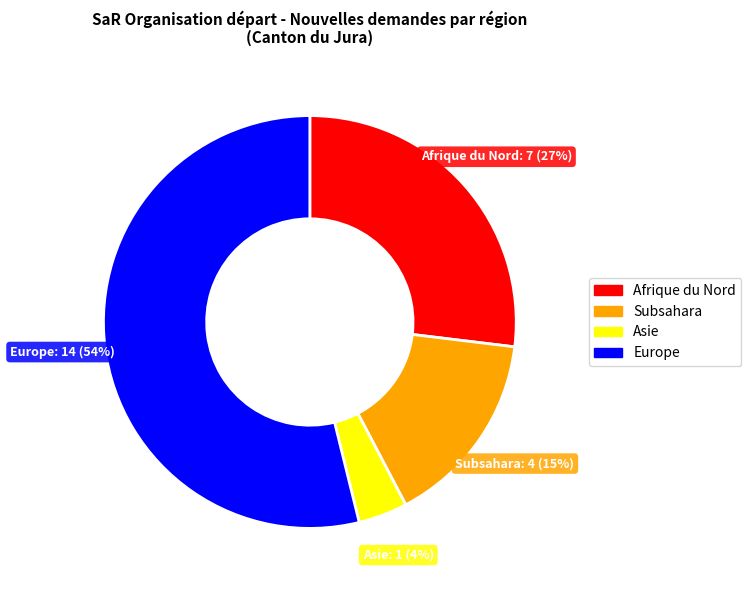

Does any single category account for the majority?

Yes